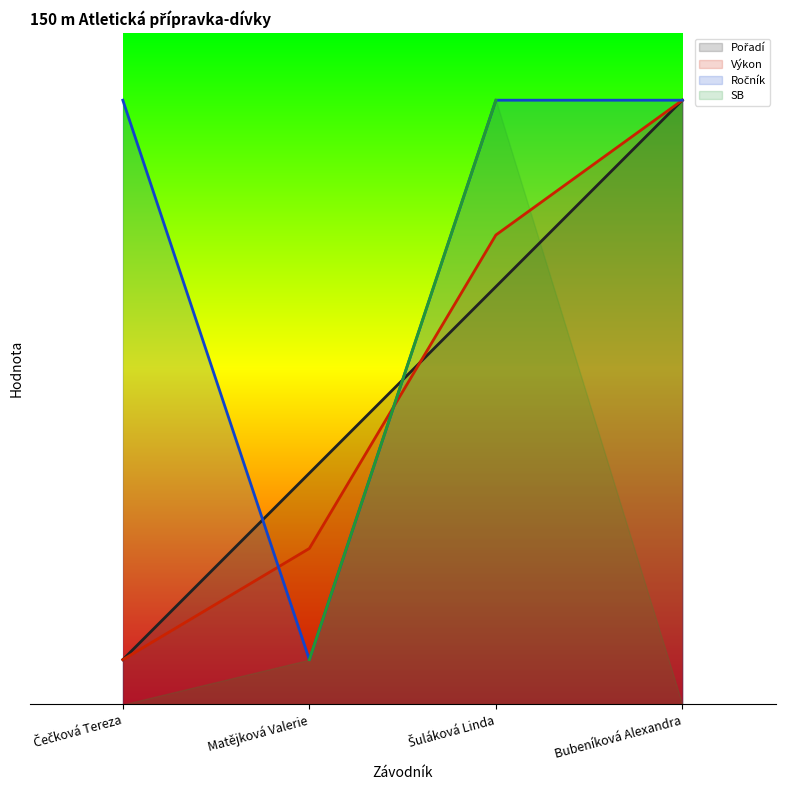

What is the sum of the Ročník values at Bubeníková Alexandra and Šuláková Linda?

54.0